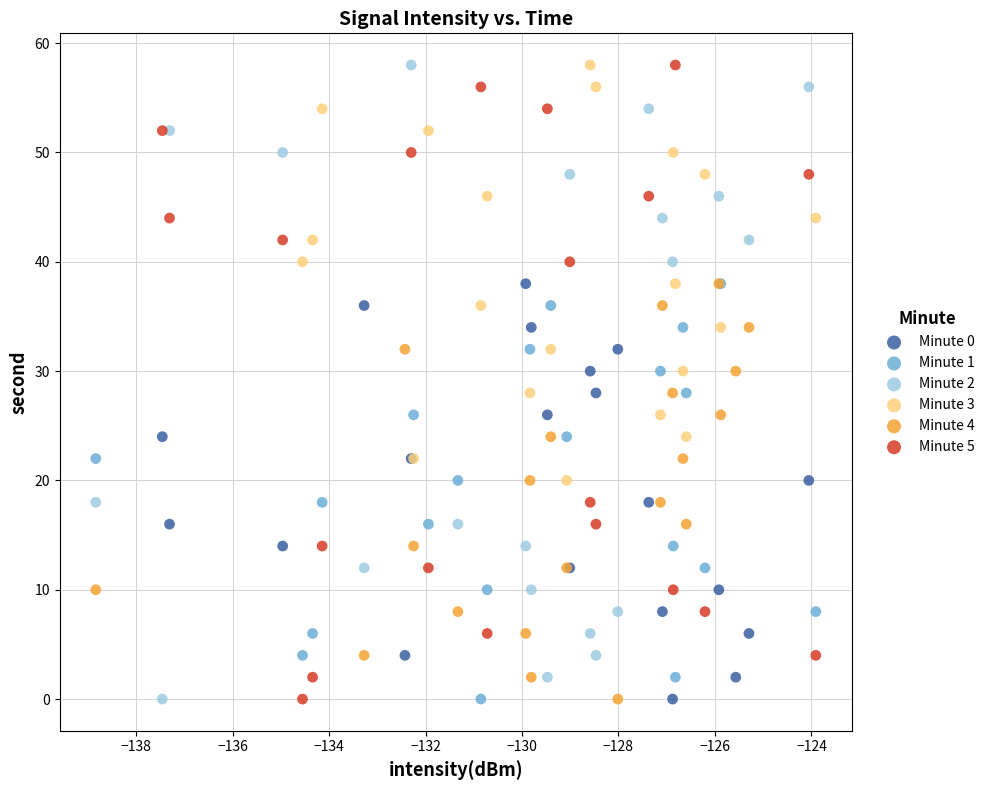

What are all the series names shown in the legend?

Minute 0, Minute 1, Minute 2, Minute 3, Minute 4, Minute 5